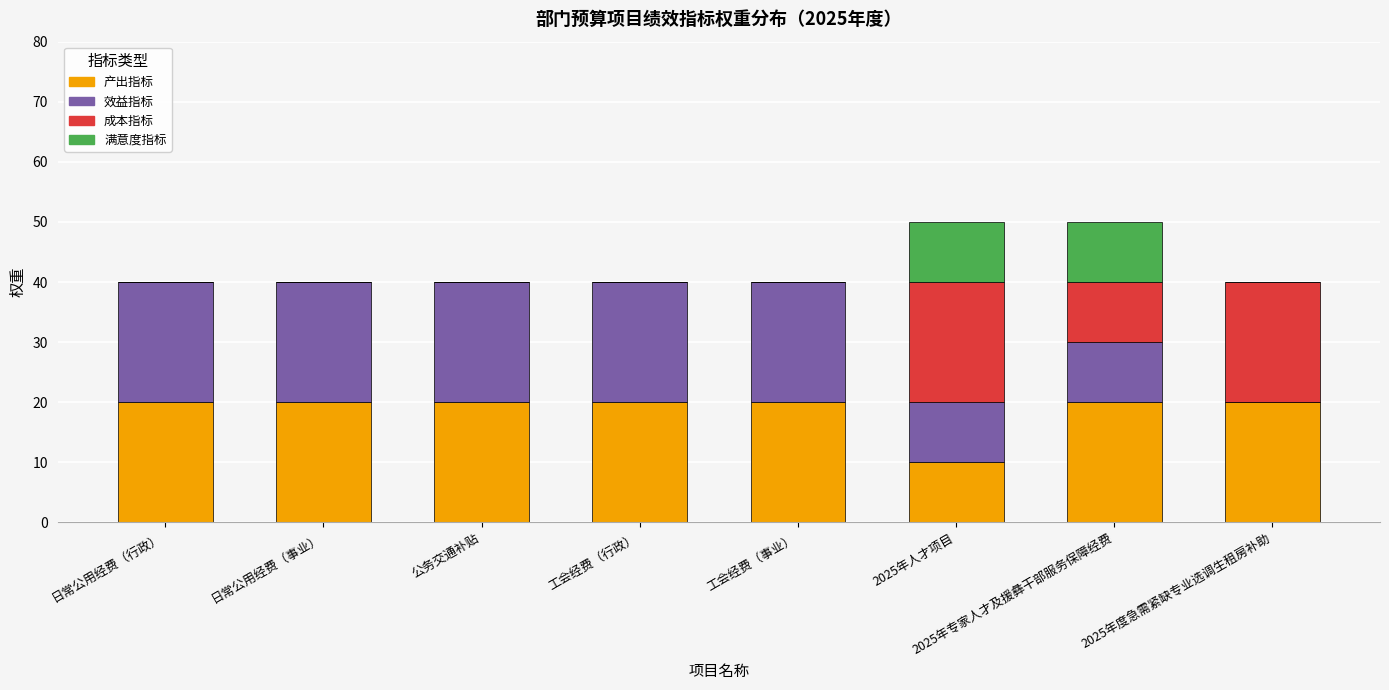

The value of 产出指标 at 日常公用经费（事业） is 7. True or false?

False